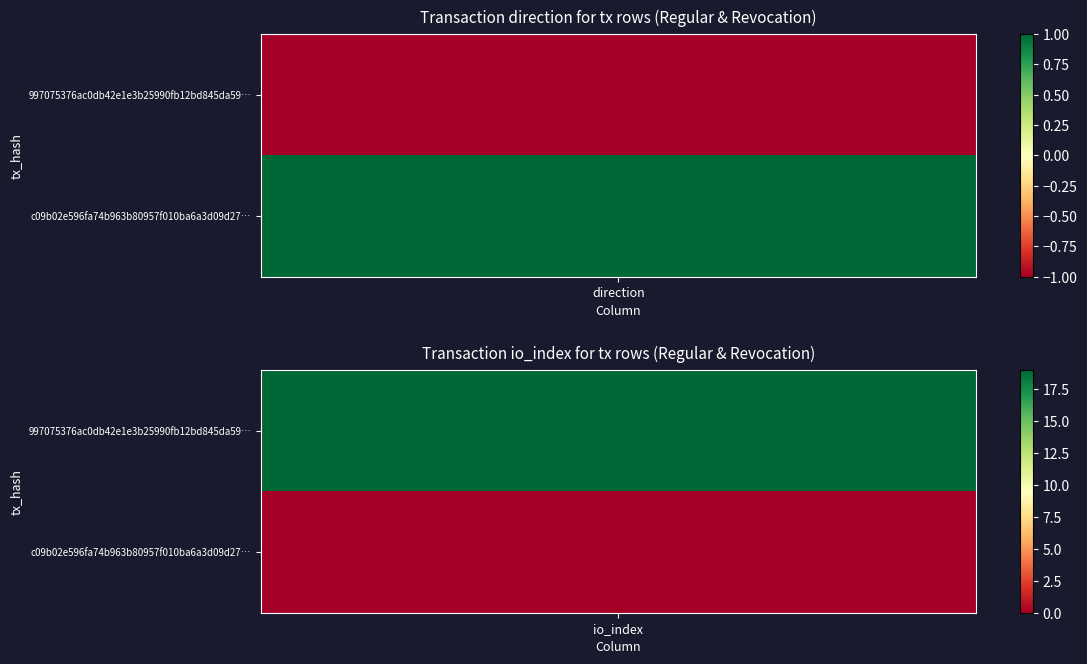

Is the value of c09b02e596fa74b963b80957f010ba6a3d09d27 at 1 greater than the value of 997075376ac0db42e1e3b25990fb12bd845da59 at 0?

Yes